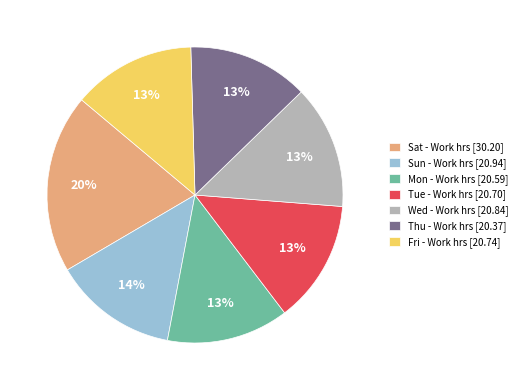

How many segments does this pie chart have?

7